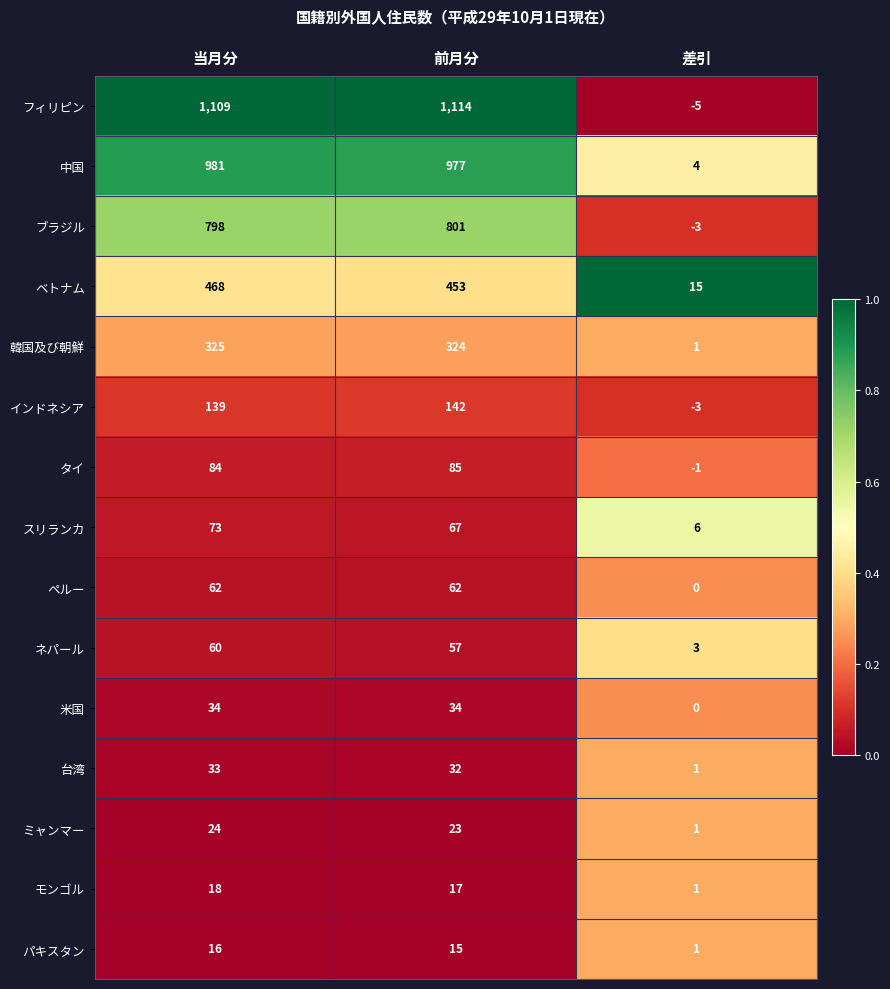

The ネパール series shows 34 at 前月分. True or false?

False